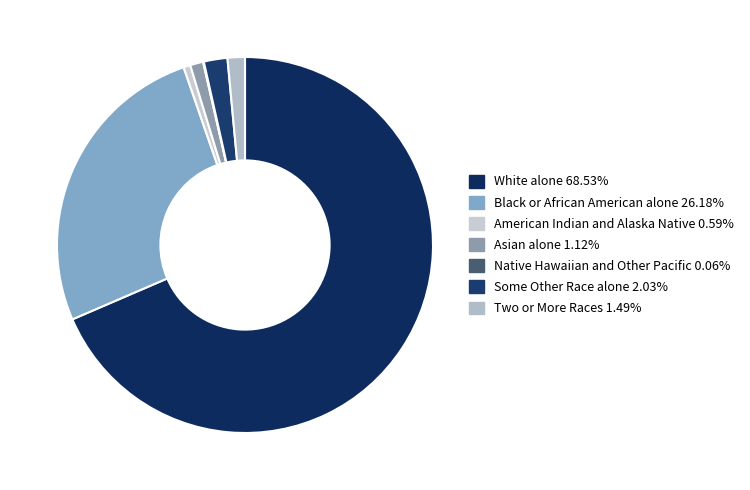

How much of the chart is everything except American Indian and Alaska Native?

99.4%